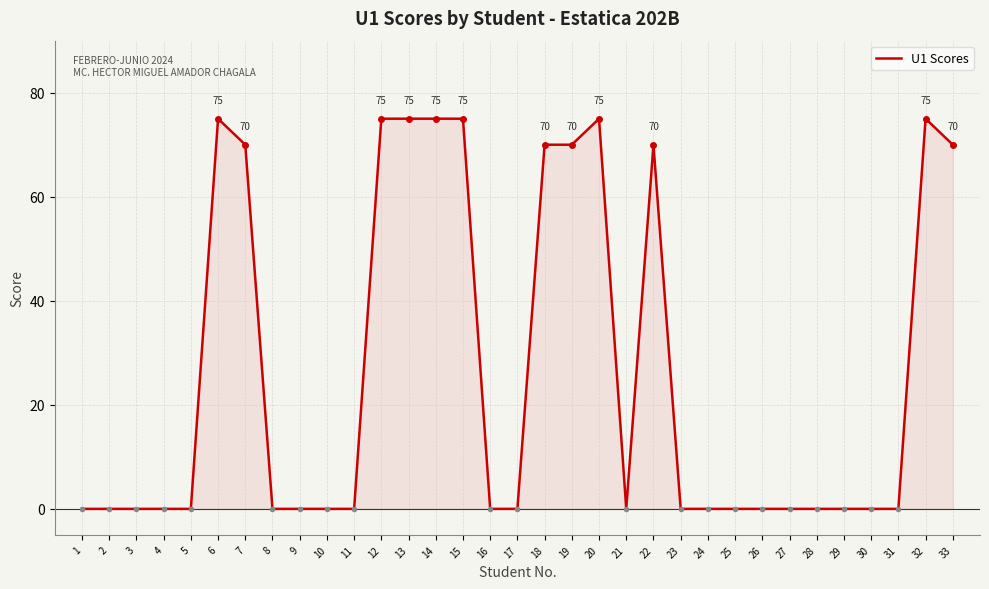

True or false: the data shows 75 at 13.

True